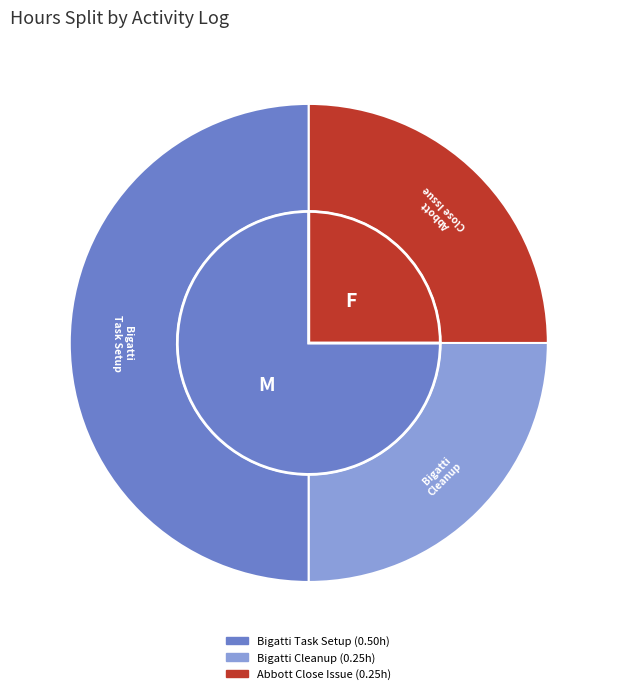

Is there any slice that represents more than half of the pie?

No